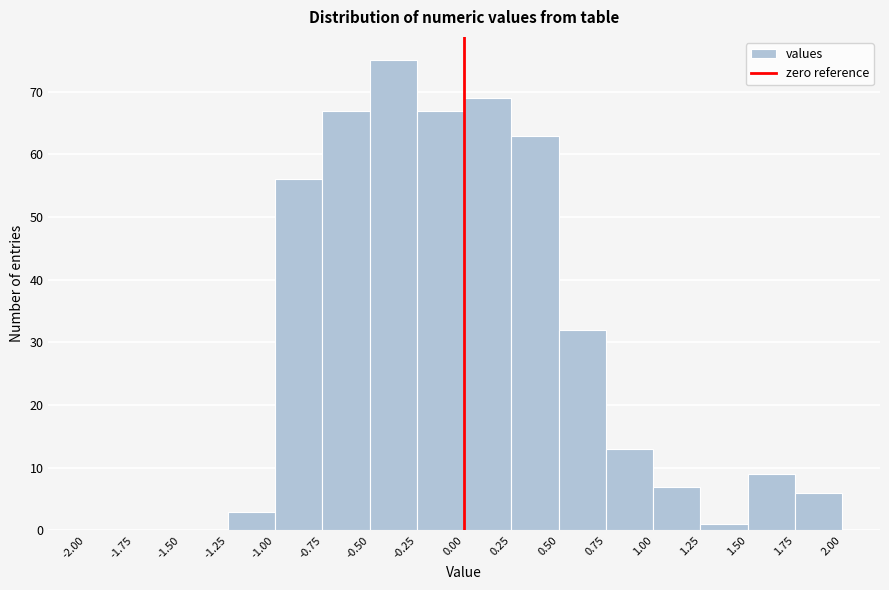

How tall is the bar that spans 1.25 to 1.50 on the x-axis? The values are not printed on the chart, so give them approximately, as read against the axis.

1